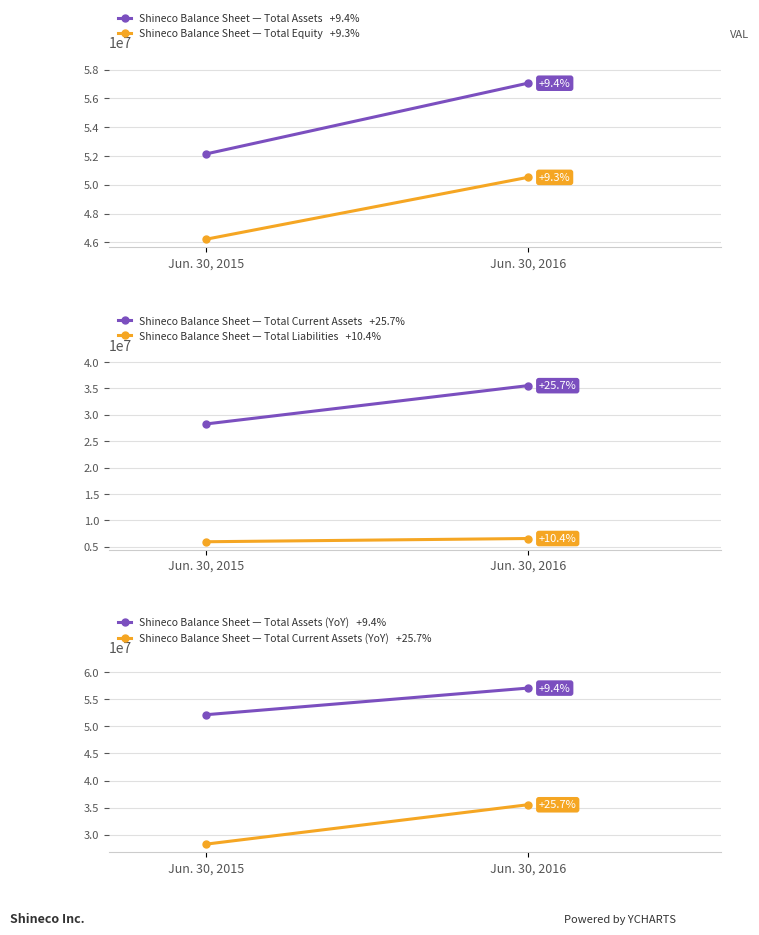

Reading left to right, transcribe all the data shown in this chart.

Shineco Balance Sheet — Total Assets: Jun. 30, 2015=52132124	Jun. 30, 2016=57048788
Shineco Balance Sheet — Total Equity: Jun. 30, 2015=46209298	Jun. 30, 2016=50510764
Shineco Balance Sheet — Total Current Assets: Jun. 30, 2015=28255871	Jun. 30, 2016=35529801
Shineco Balance Sheet — Total Liabilities: Jun. 30, 2015=5922826	Jun. 30, 2016=6538024
Shineco Balance Sheet — Total Assets (YoY): Jun. 30, 2015=52132124	Jun. 30, 2016=57048788
Shineco Balance Sheet — Total Current Assets (YoY): Jun. 30, 2015=28255871	Jun. 30, 2016=35529801